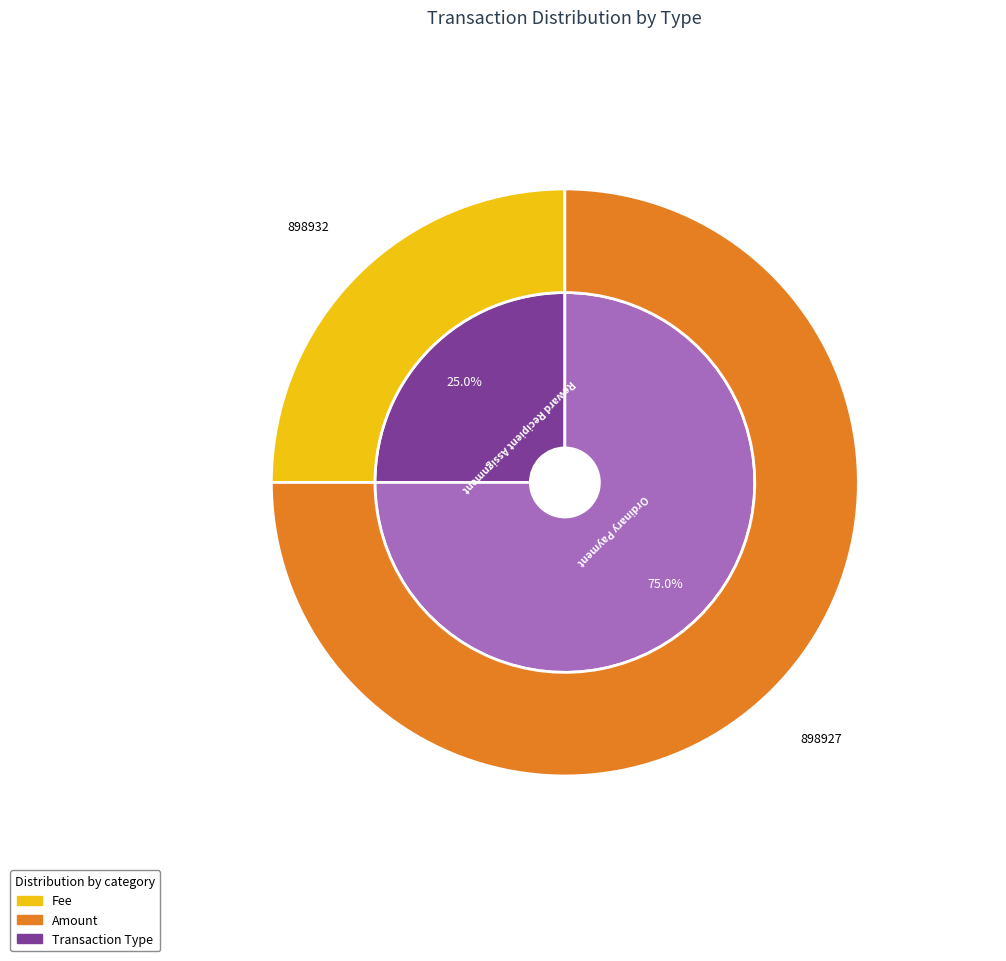

What is the smallest slice in the pie chart?

Reward Recipient Assignment